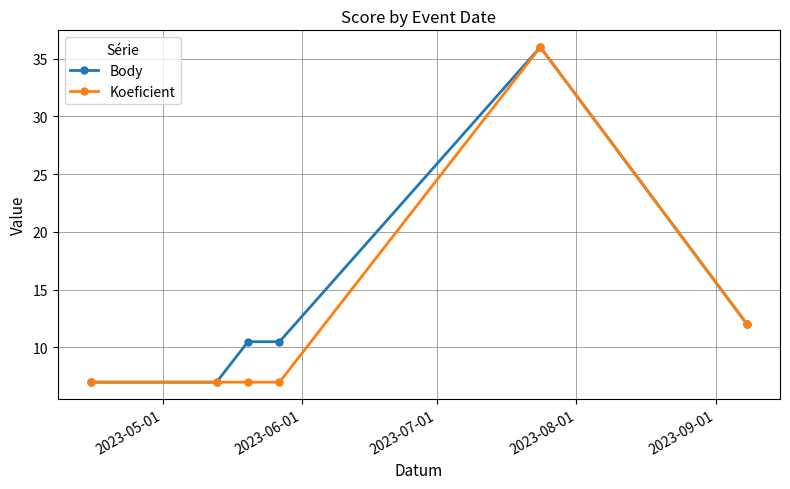

What are all the series names shown in the legend?

Body, Koeficient